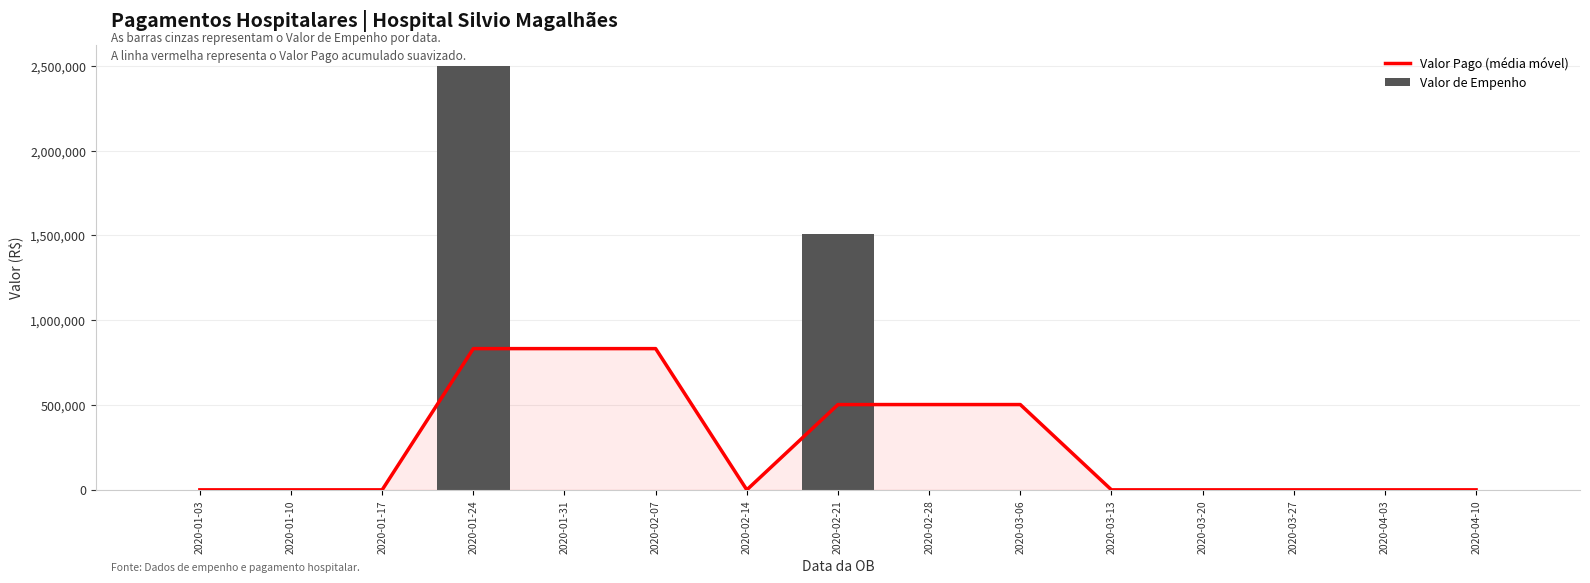

Which series has the widest spread of values?

Valor de Empenho